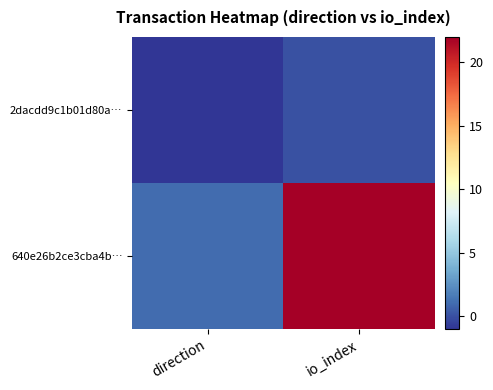

Which category has the highest value across all series?

io_index